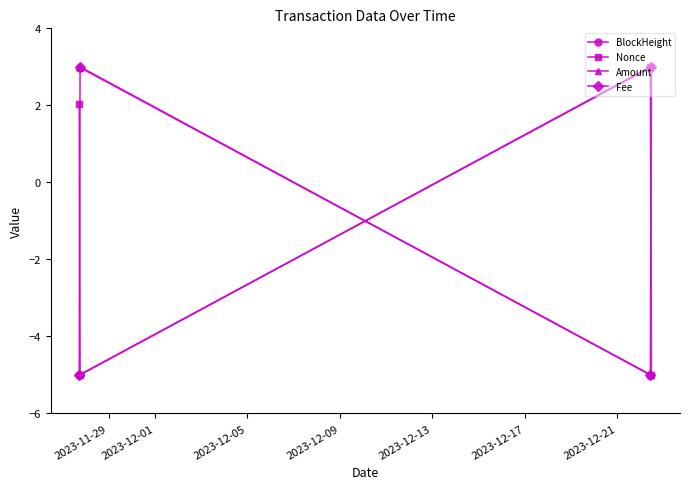

What is the value of the Amount point at the 2nd from the left?

3.0